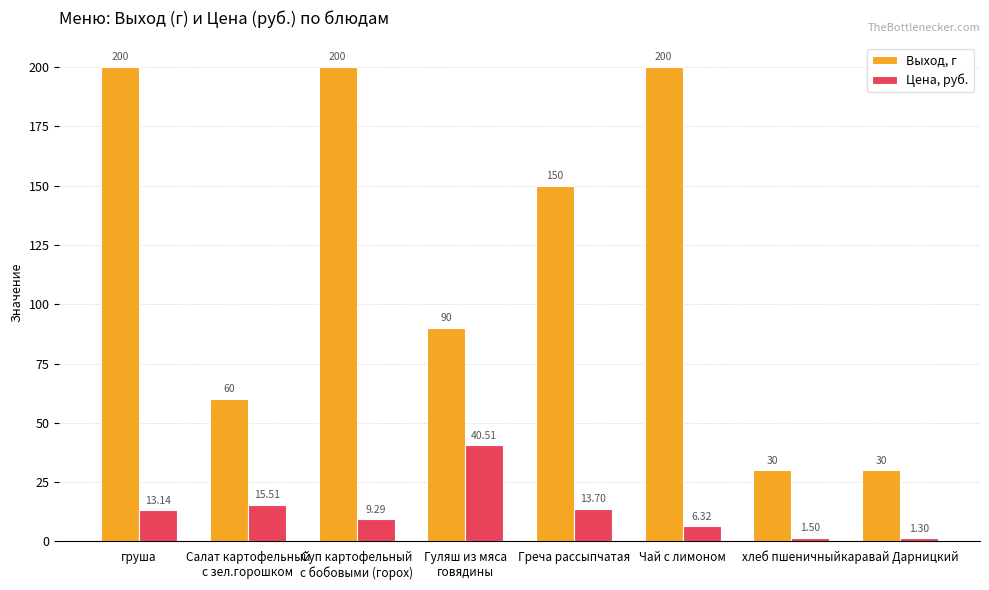

The Выход, г series shows 30.0 at хлеб пшеничный. True or false?

True